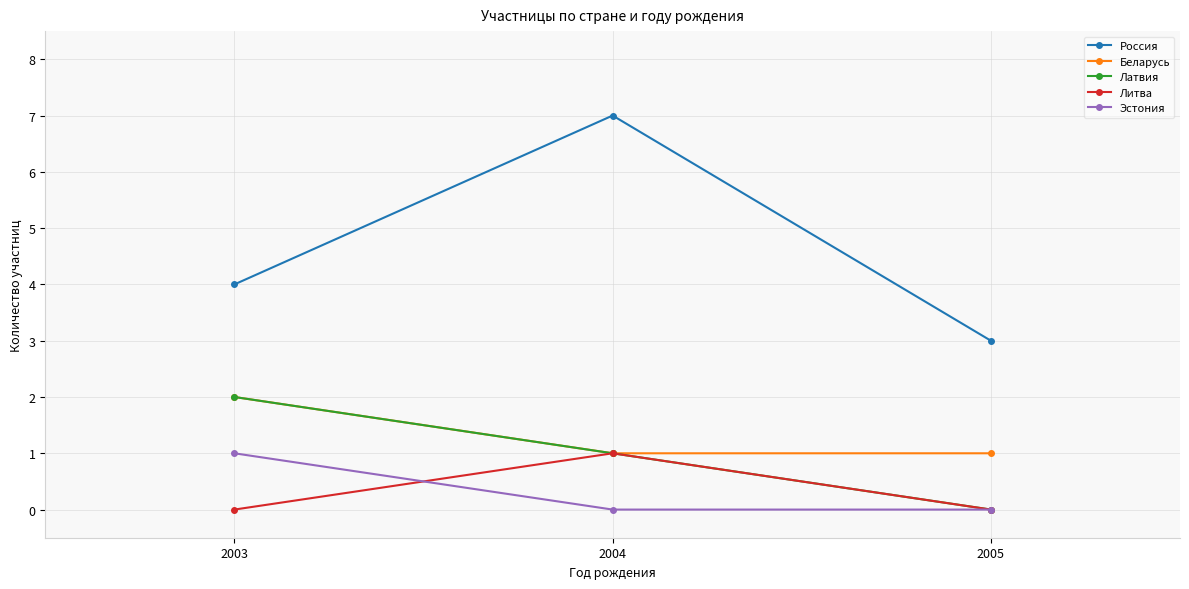

What is the value of the Эстония point at the 1st from the left?

1